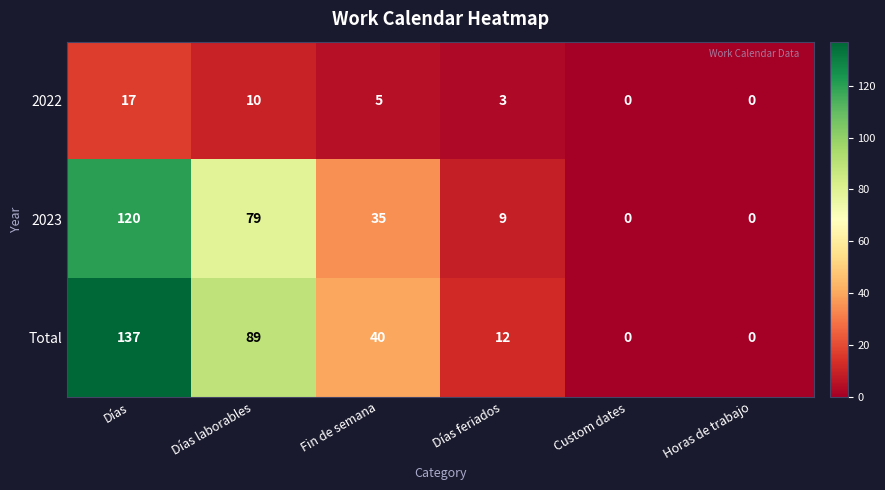

How many data points in 2022 are less than 5?

3